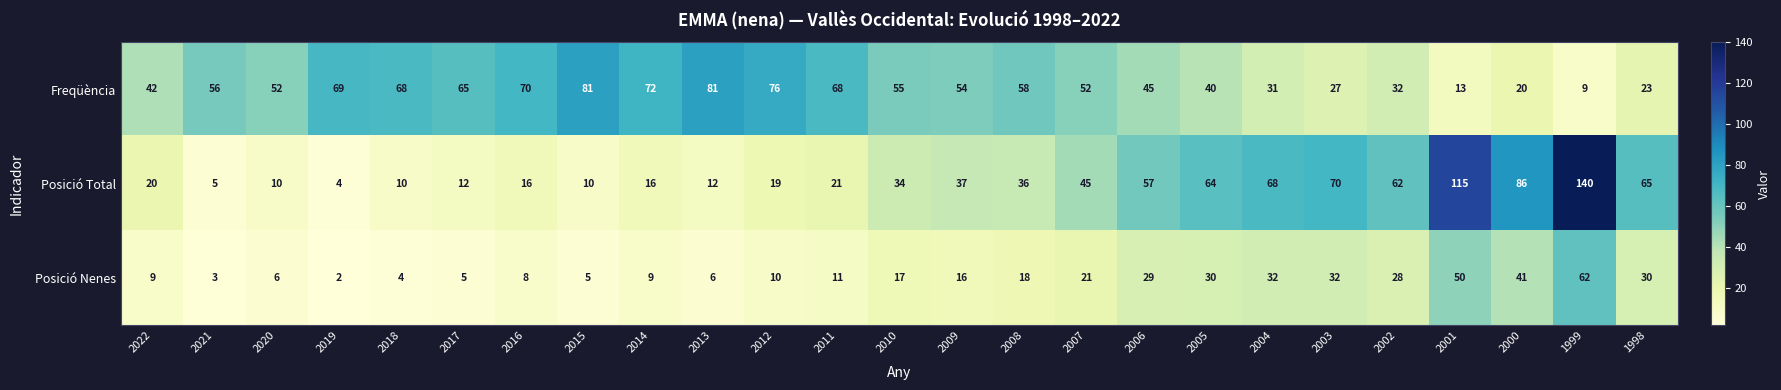

What is the maximum value shown in the chart?

140